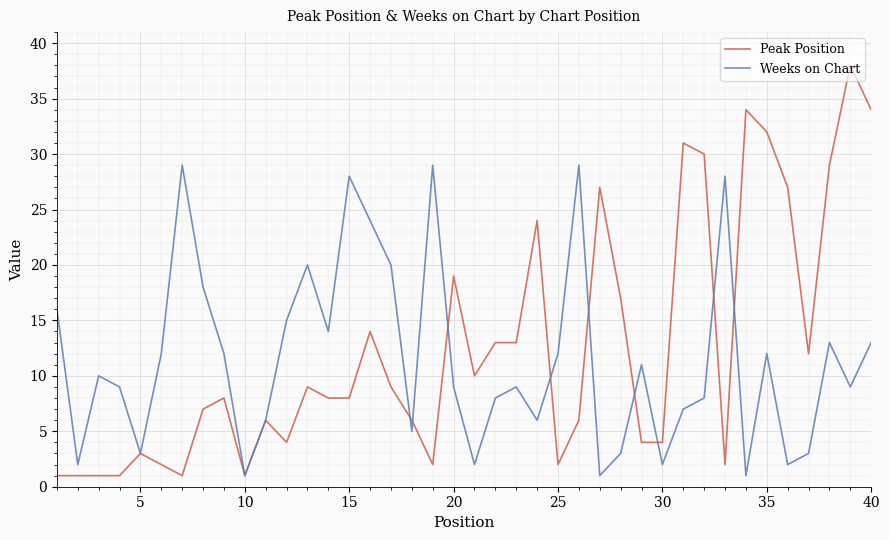

Rank the series by their maximum value, from highest to lowest.

Peak Position, Weeks on Chart